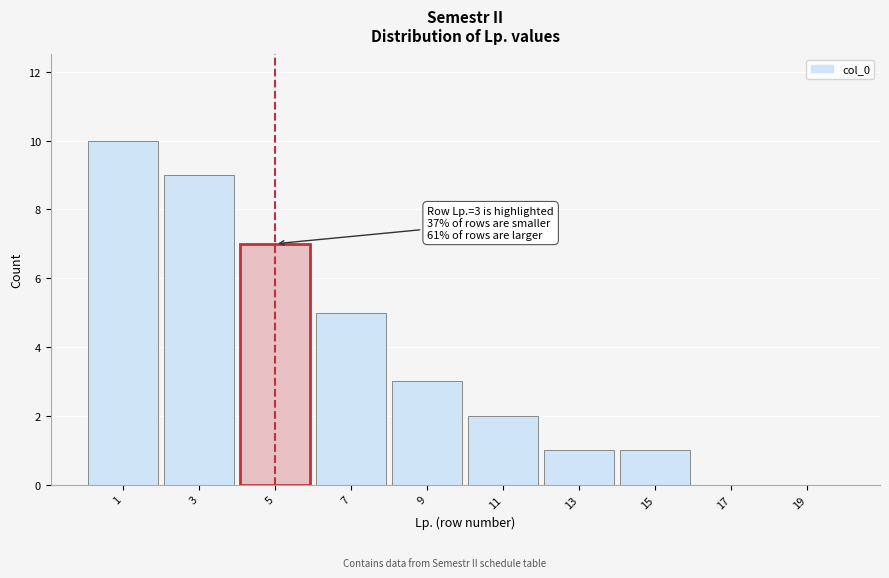

Reading left to right, list all the values displayed in this chart.

1=10	3=9	5=7	7=5	9=3	11=2	13=1	15=1	17=0	19=0